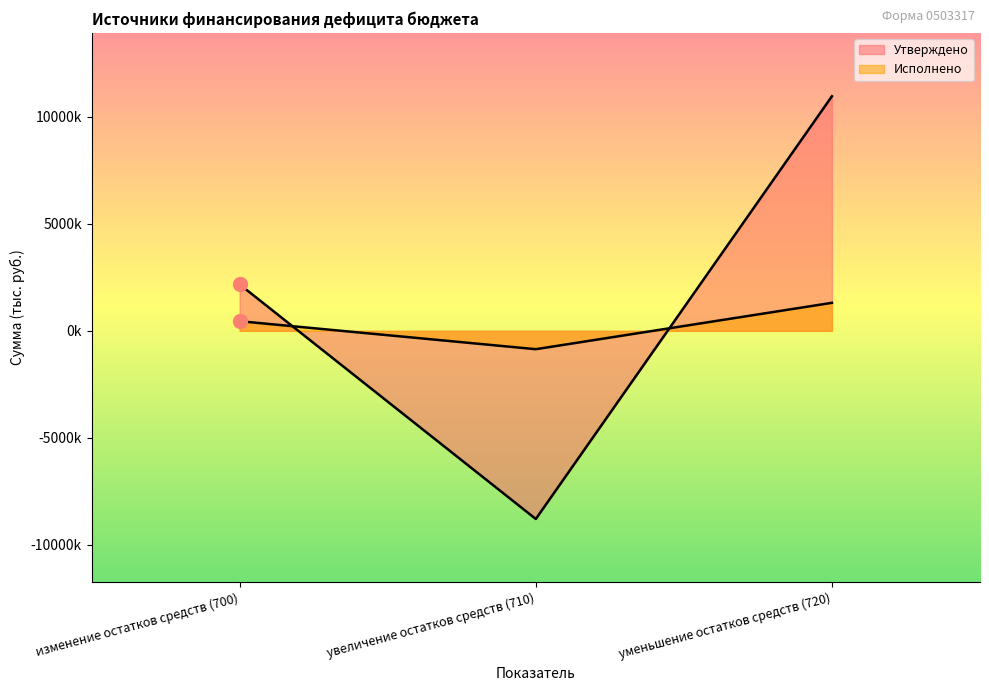

How many lines are shown in the chart?

2